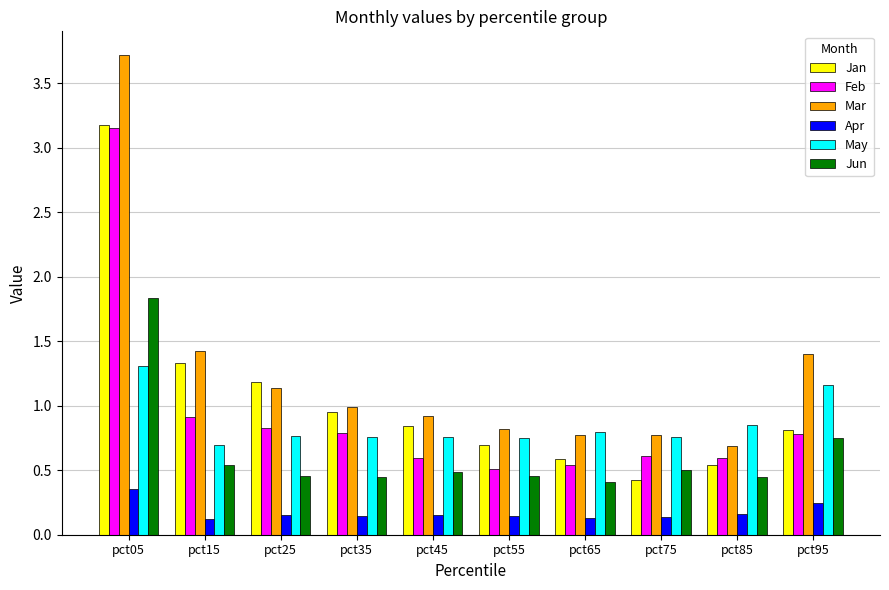

Is the value of Apr at pct25 greater than the value of Feb at pct85?

No